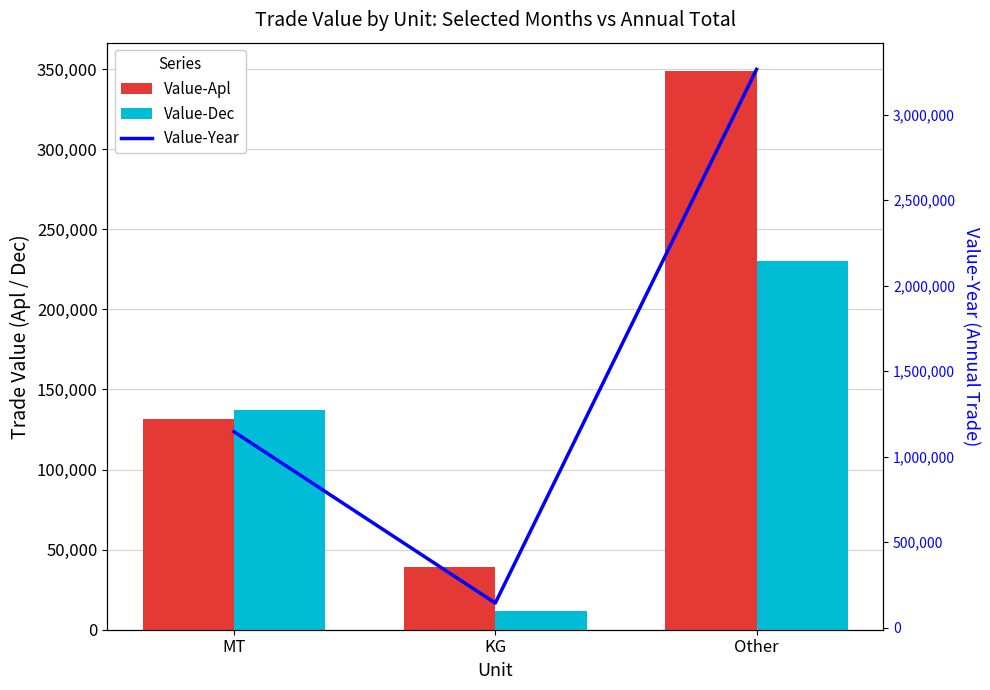

Which series has the largest total across all categories?

Value-Year